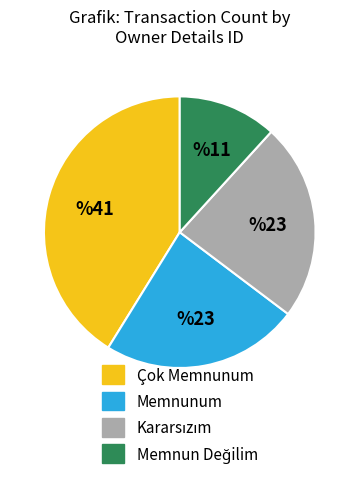

The Memnunum slice represents 24% of the pie. True or false?

True